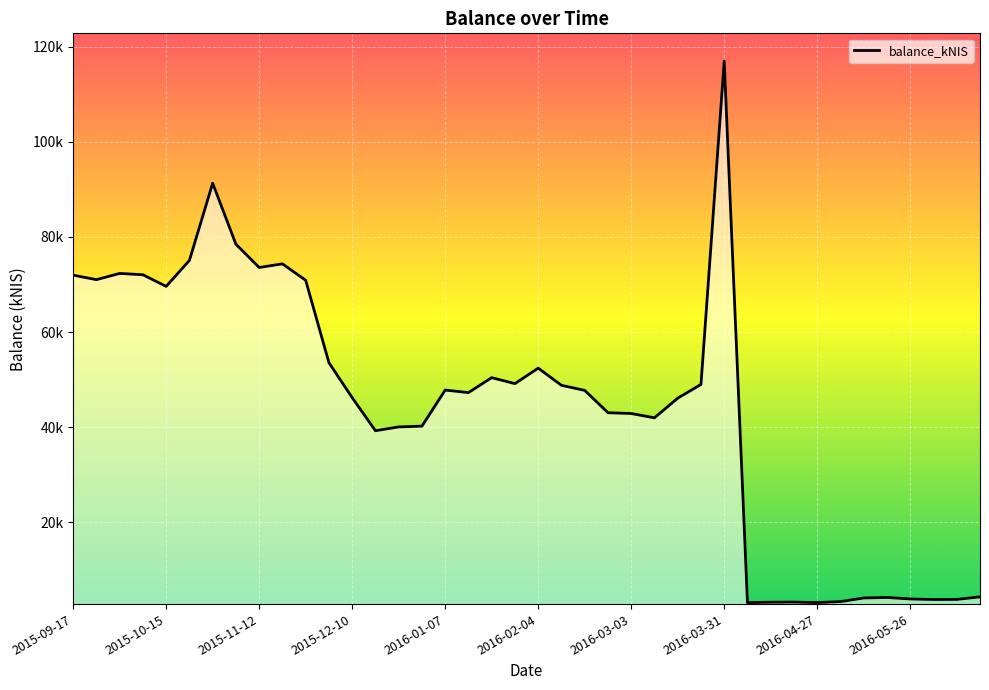

Does the chart display data point markers on the line(s)?

No